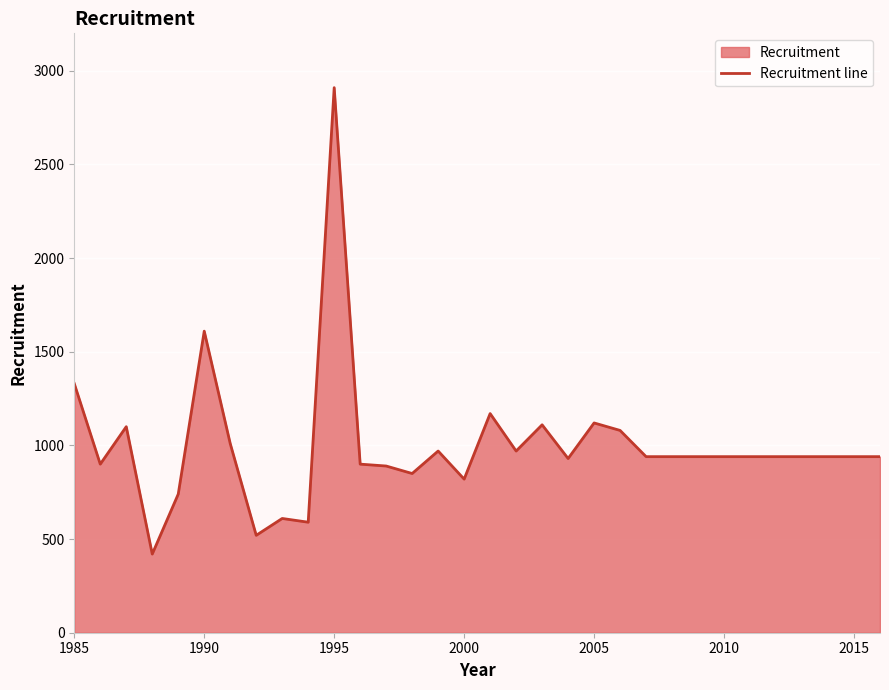

Which label corresponds to the largest value in the chart?

1995